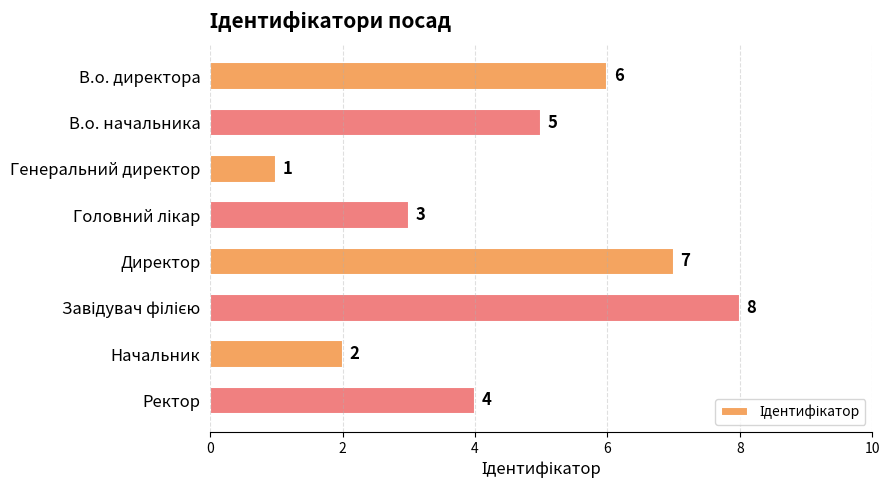

Which label corresponds to the smallest value in the chart?

Генеральний директор